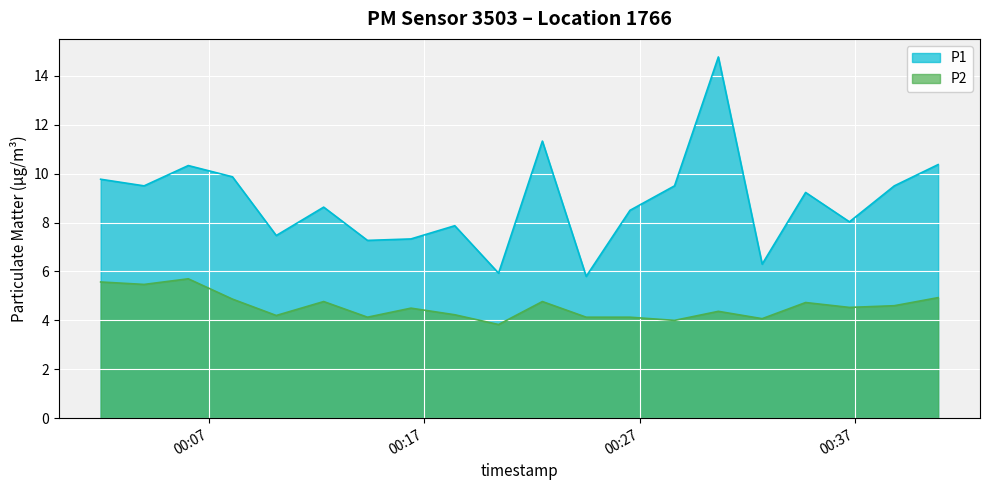

What is the difference between the maximum and minimum values in the P2 series?

1.9